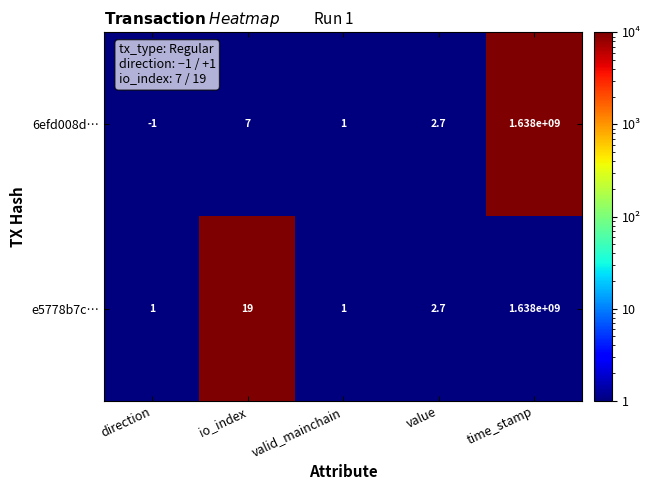

What is the difference between the maximum and second lowest values in the 6efd008d… series?

1637999999.0